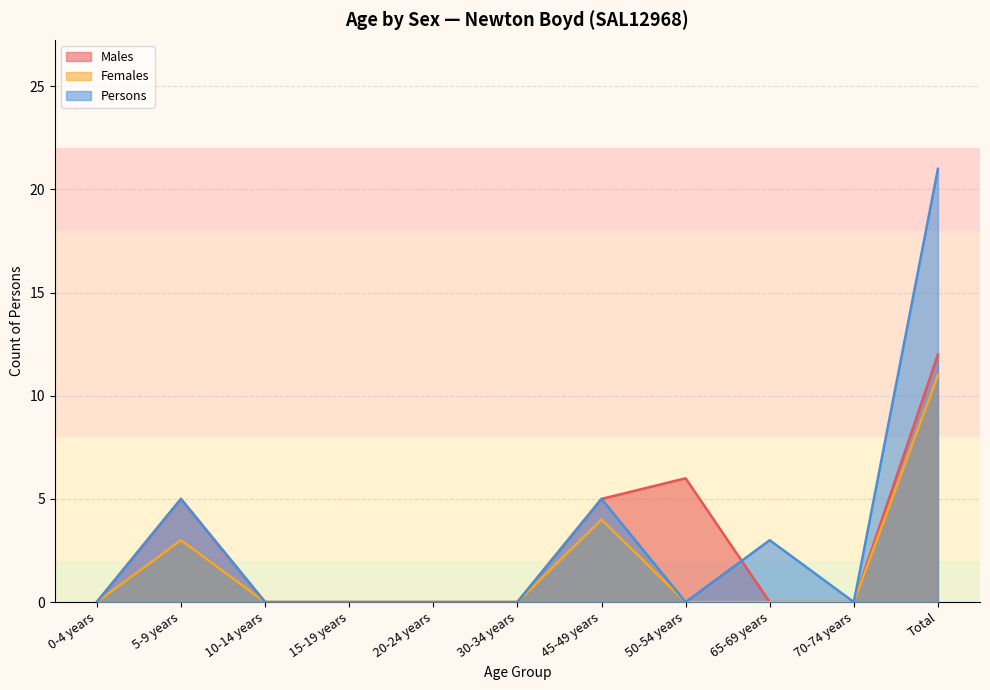

At 0-4 years, list the series in order from smallest to largest.

Males, Females, Persons